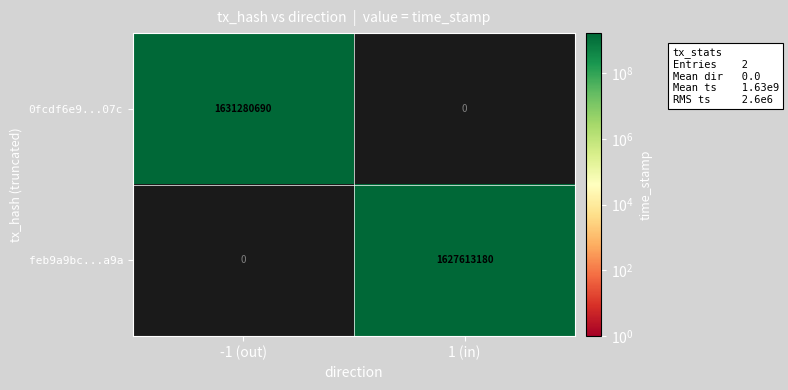

List the series in order of their overall mean, lowest first.

feb9a9bc...a9a, 0fcdf6e9...07c